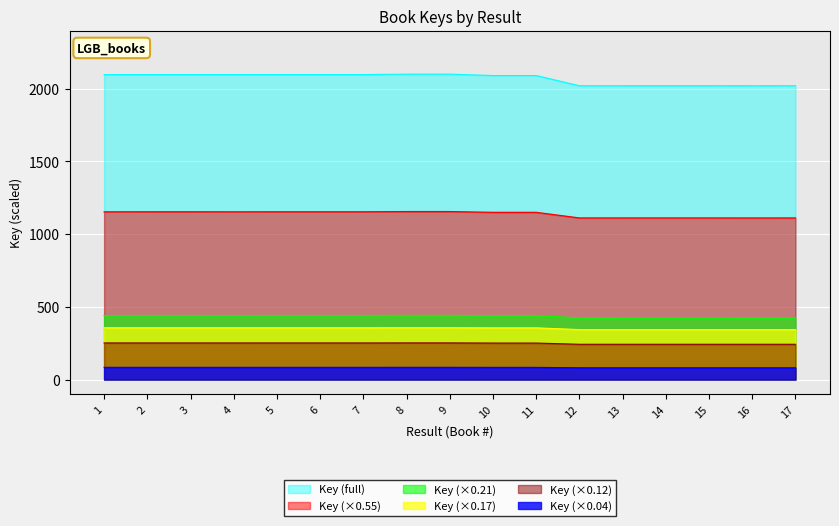

How many interior local valleys (lower than both neighbors) does the data have?

4